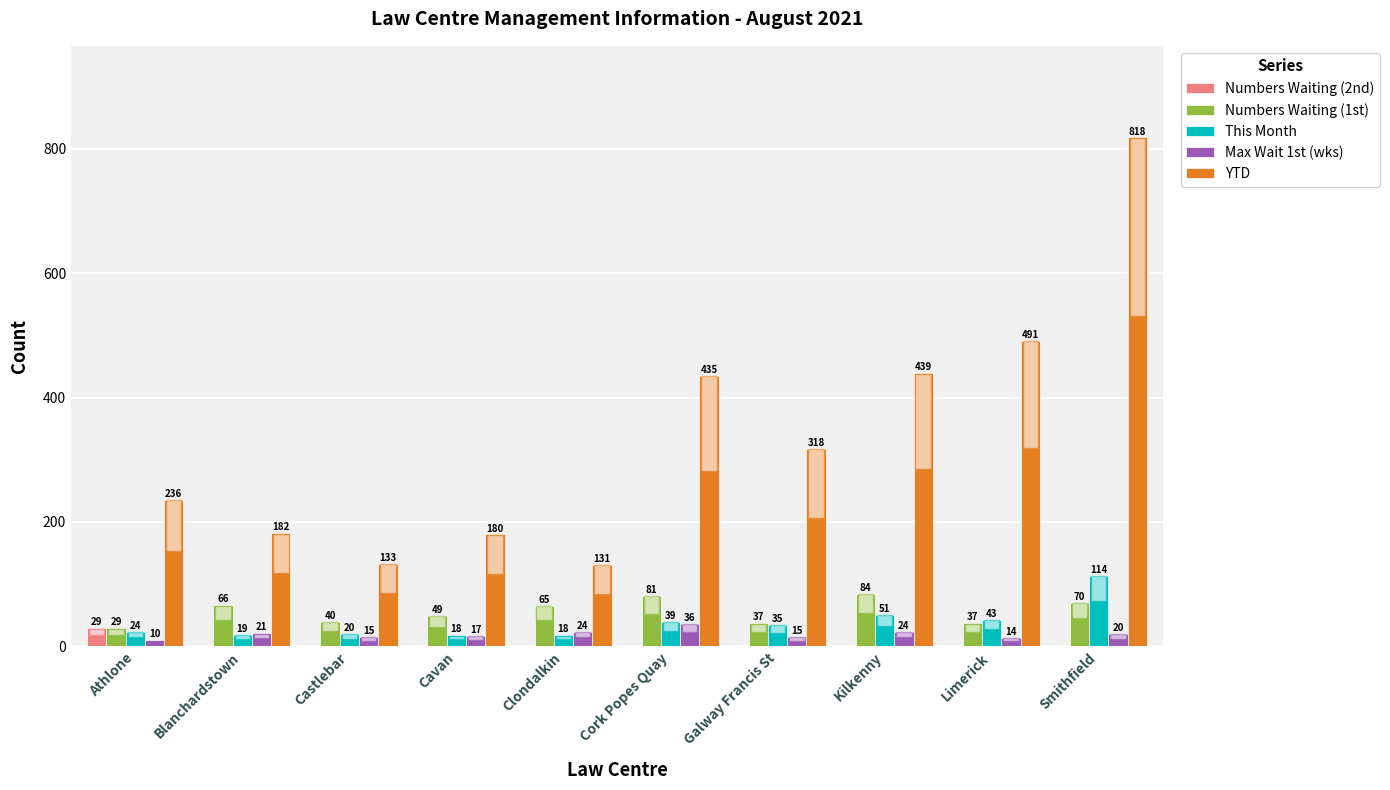

What is the sum of all Max Wait 1st (wks) values?

196